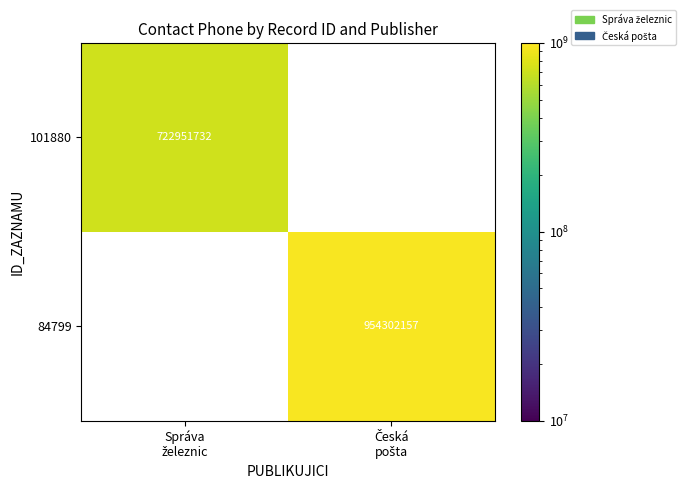

What is the maximum value shown in the chart?

954302157.0